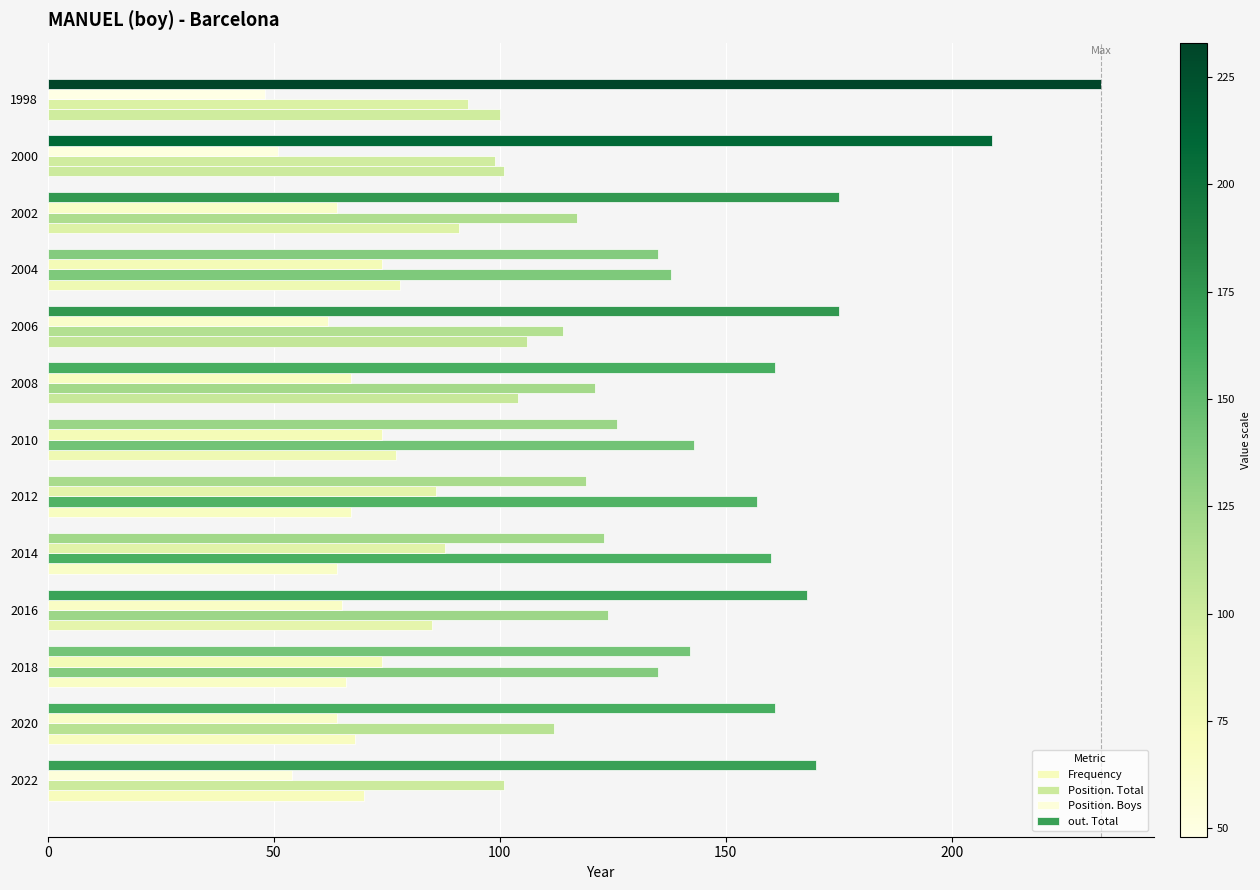

How many values in the Frequency series are below 78?

6